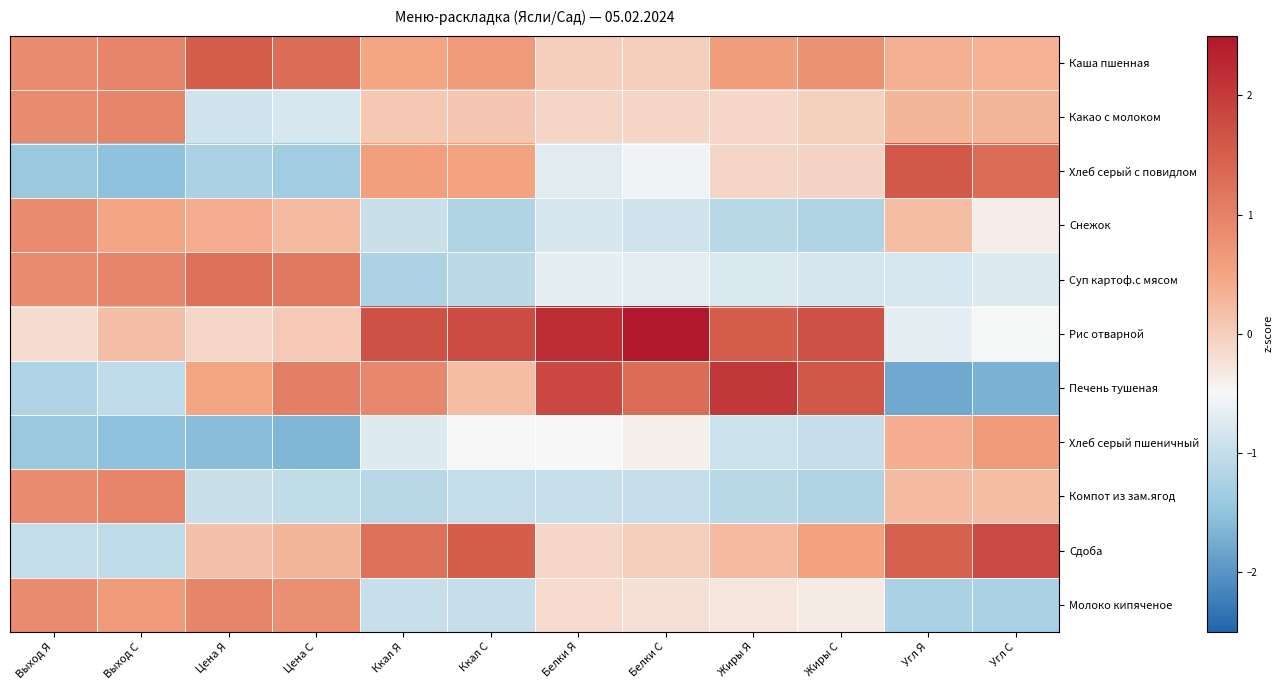

Which series has the largest total across all categories?

Рис отварной